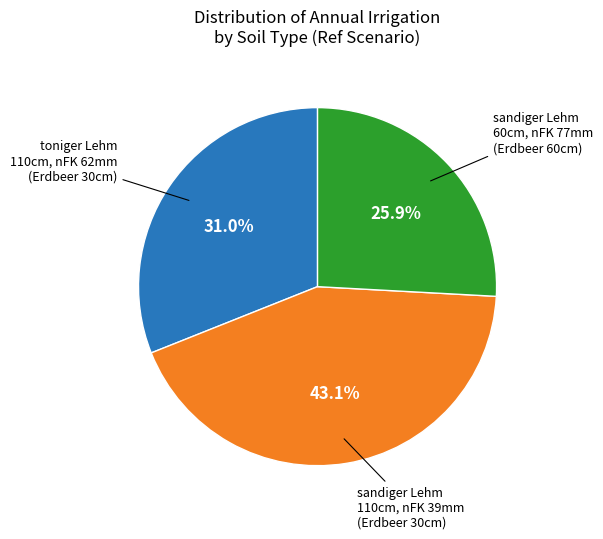

Is there a majority slice in this chart?

No